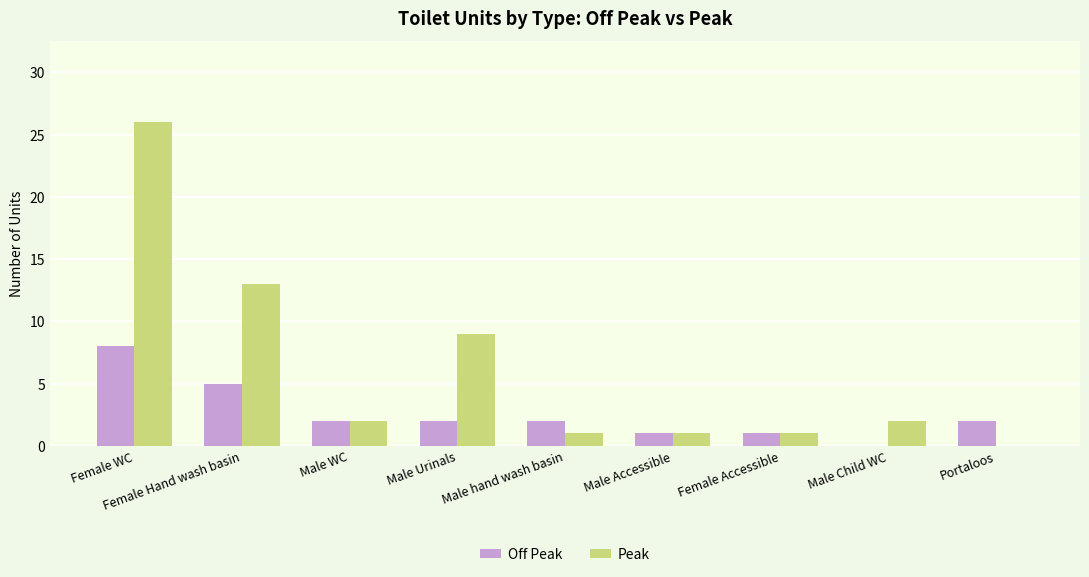

How many positive values does the Peak series have?

8